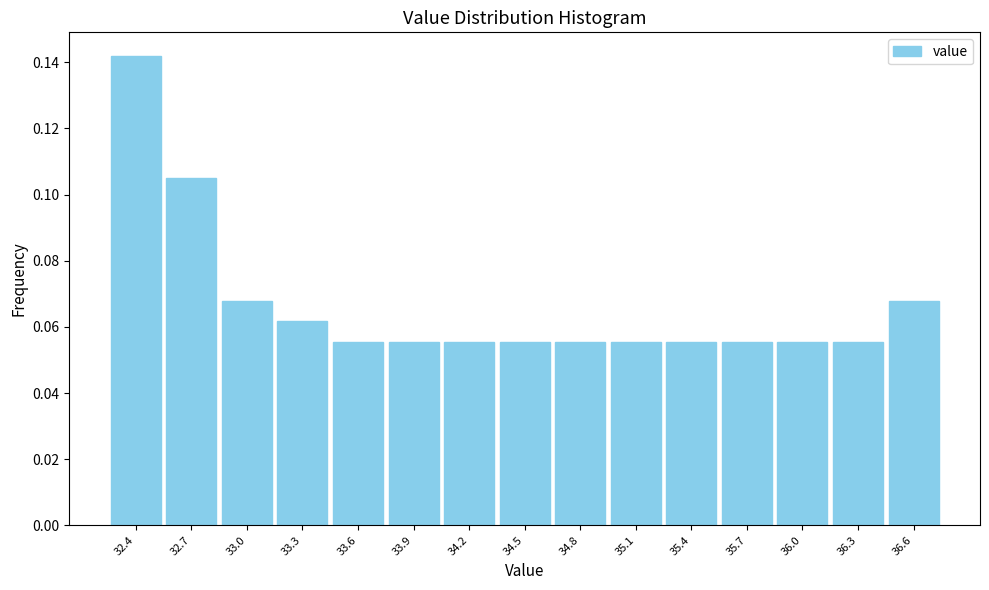

What is the height of the bar covering 32.50 to 32.80 on the x-axis? Neither the bar edges nor the heights are printed on the chart, so give them approximately, as read against the axes.

0.104